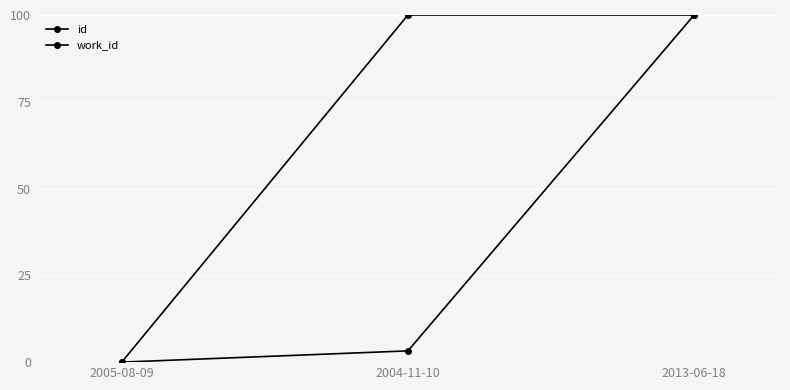

At which category is the sum across all series the highest?

2013-06-18